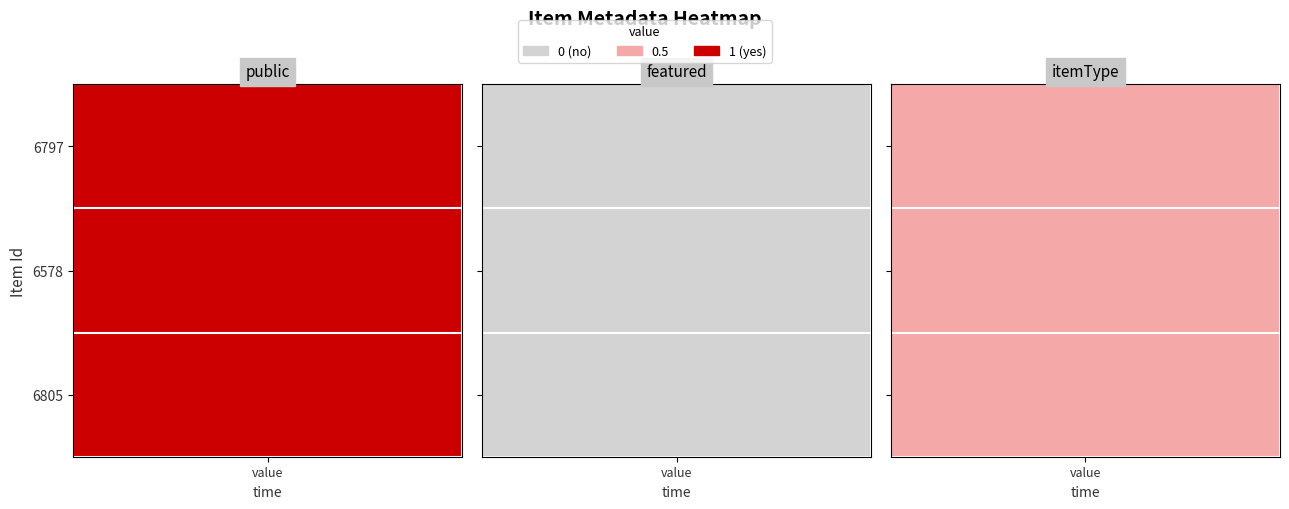

Rank the series by their maximum value, from highest to lowest.

6797, 6578, 6805